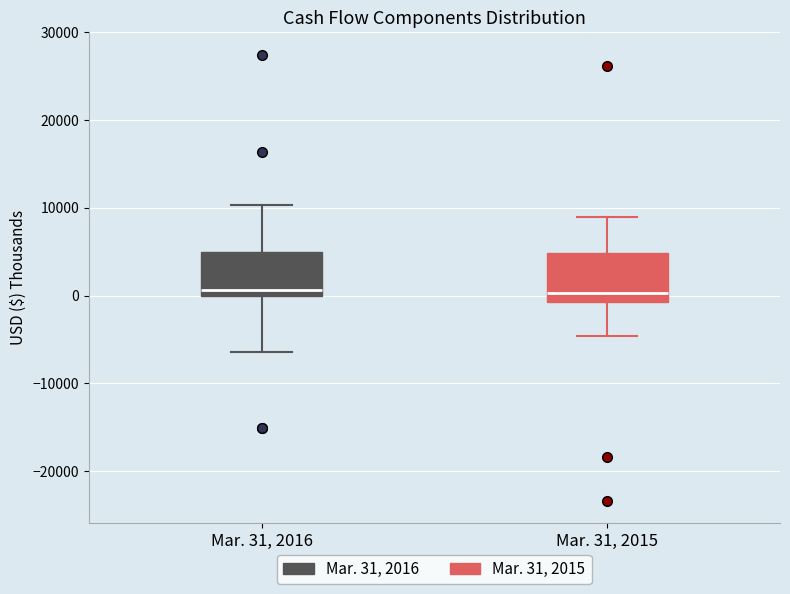

Reading left to right, transcribe this box plot: for each box, give where its median line is, the range the box spans, and where its two whiskers end, as read against the y-axis. The values are not printed on the chart, so give them approximately, as read against the axis.

Mar. 31, 2016: median 1000, box 0 to 5000, whiskers -6000 to 10000
Mar. 31, 2015: median 0, box -1000 to 5000, whiskers -5000 to 9000